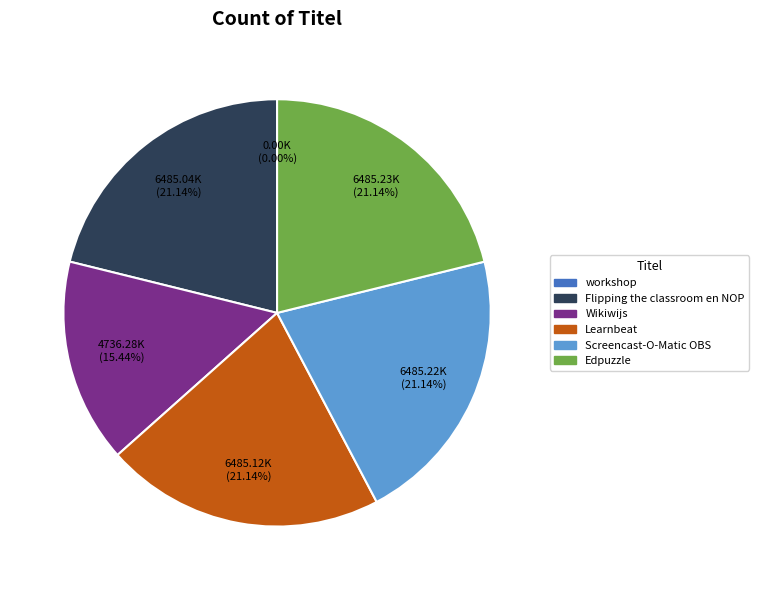

Is there a majority slice in this chart?

No